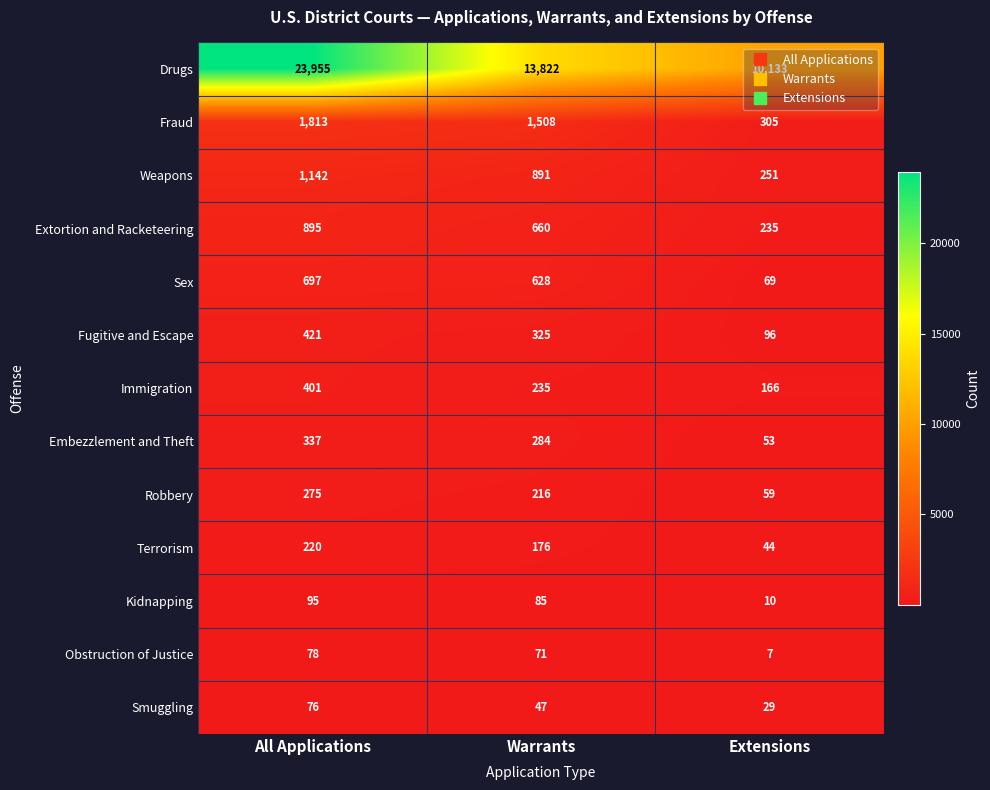

At Extensions, list the series in order from smallest to largest.

Obstruction of Justice, Kidnapping, Smuggling, Terrorism, Embezzlement and Theft, Robbery, Sex, Fugitive and Escape, Immigration, Extortion and Racketeering, Weapons, Fraud, Drugs